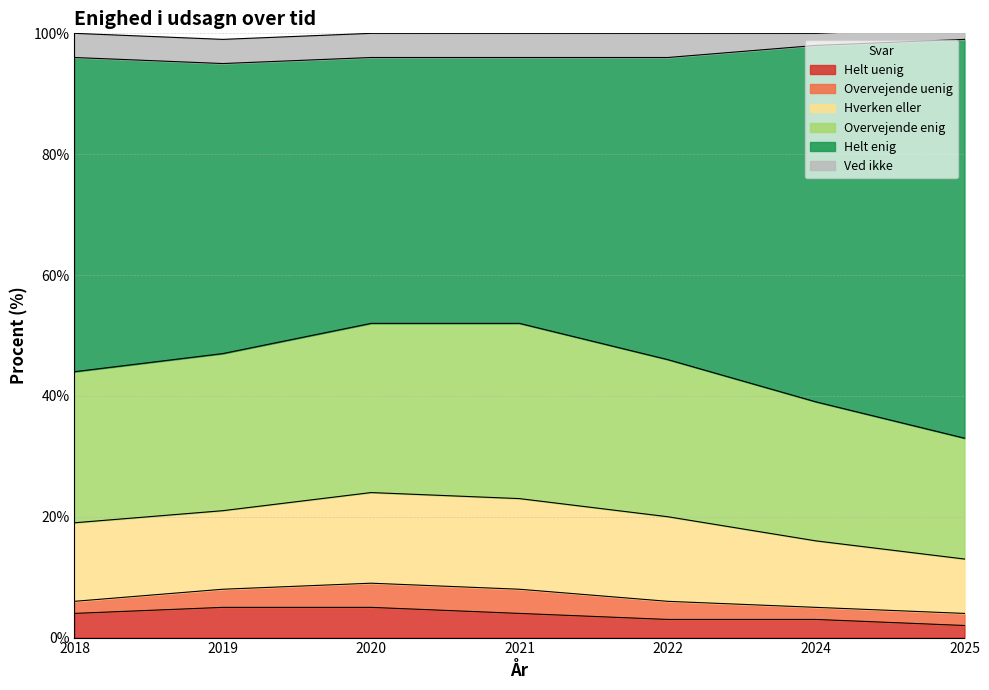

What is the total value across all series at 2021?

100